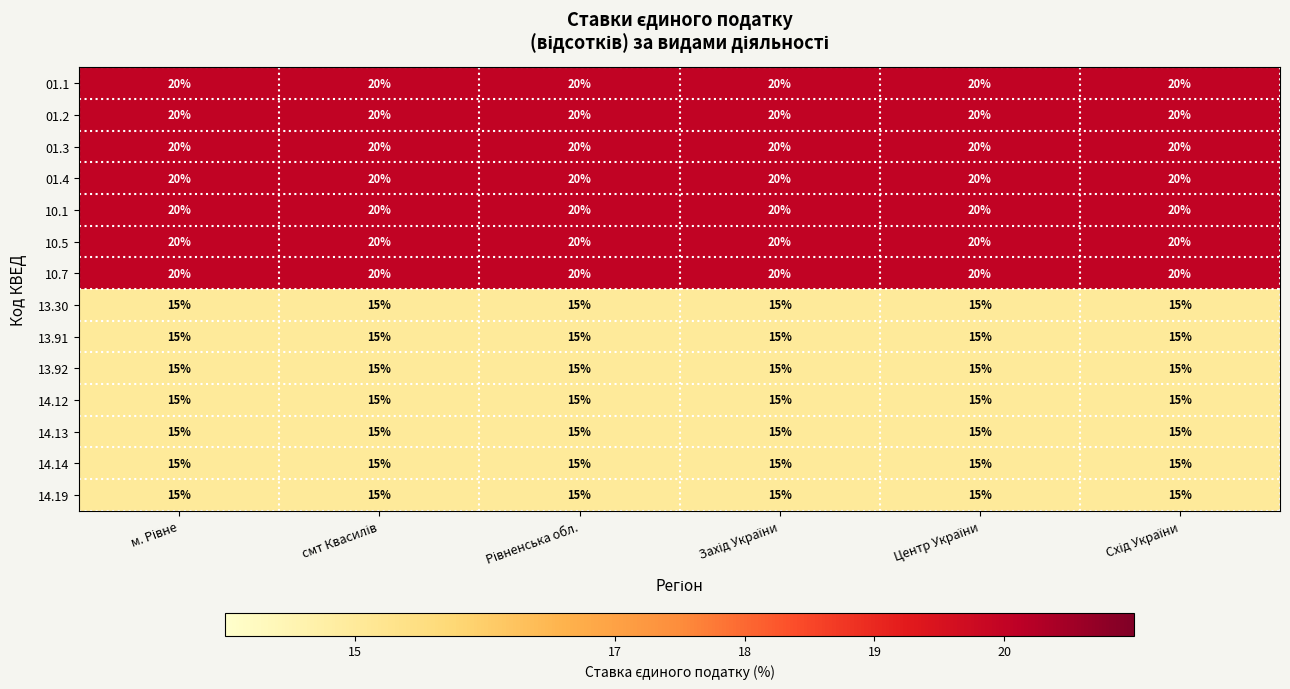

What is the smallest value displayed?

15